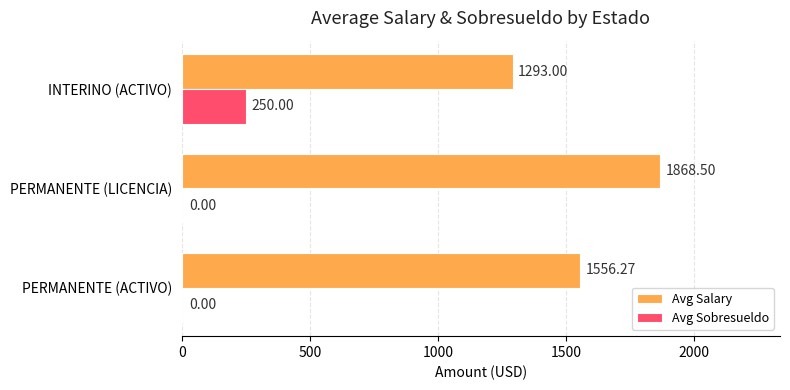

What is the sum of all Avg Sobresueldo values?

250.0